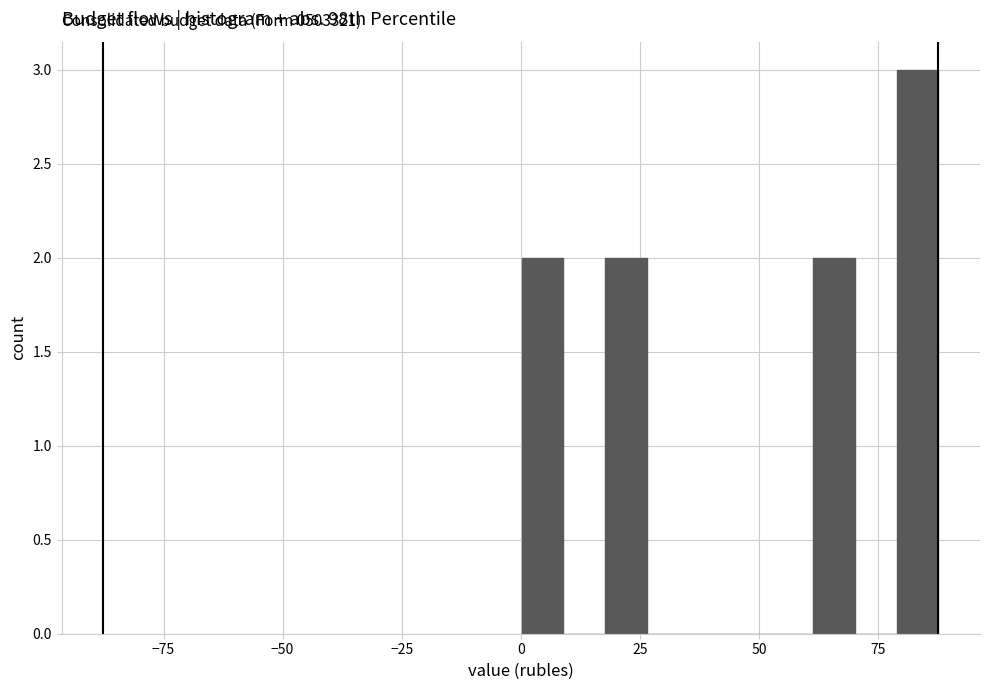

Around what value on the x-axis is the tallest bar? Give the approximate position of its centre, as read against the axis.

85